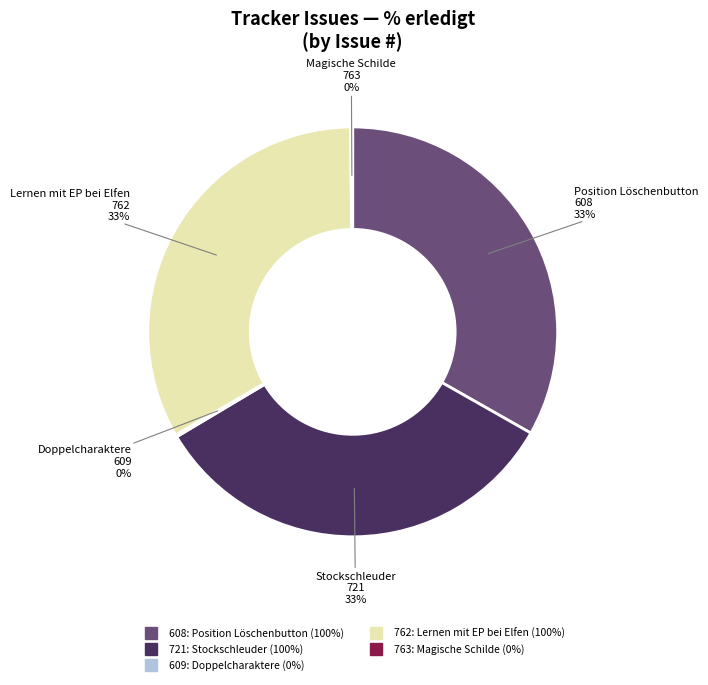

Is the sum of 762 and 608 greater than half?

Yes